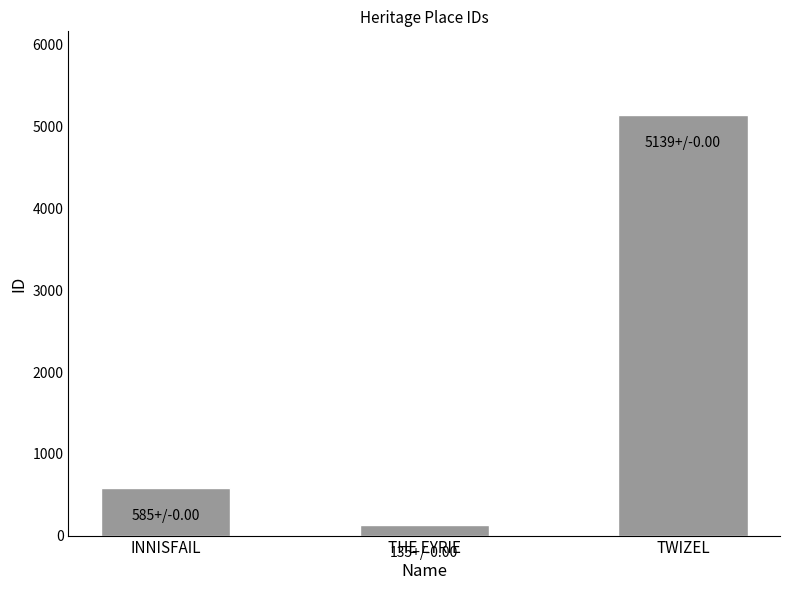

Does the chart contain stacked bars?

No